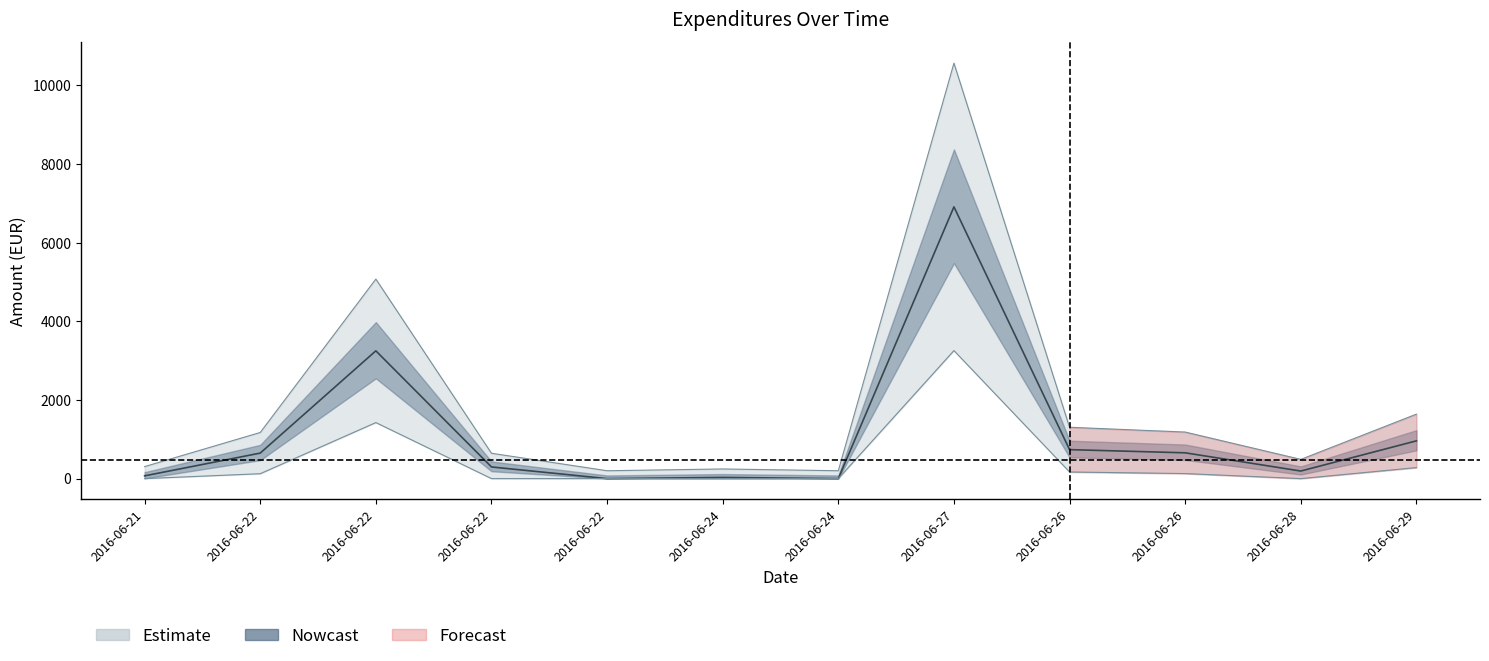

Reading right to left, extract all data points from this chart.

960.0	192.5	656.0	737.0	6912.0	0.0	30.0	0.0	296.4	3250.0	648.7	70.1